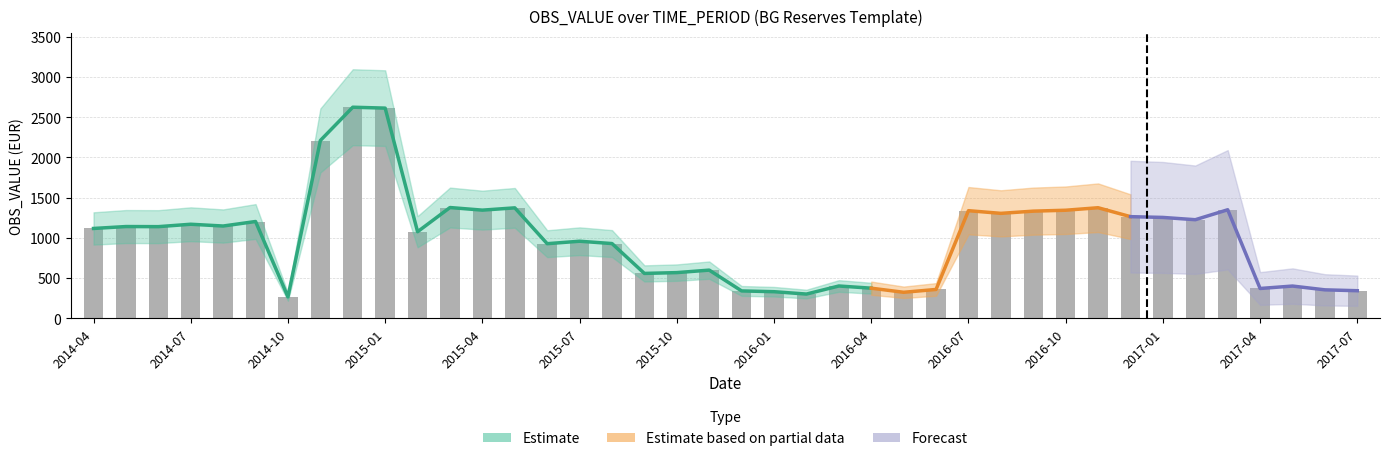

At which label does the data first exceed 1138?

2014-05